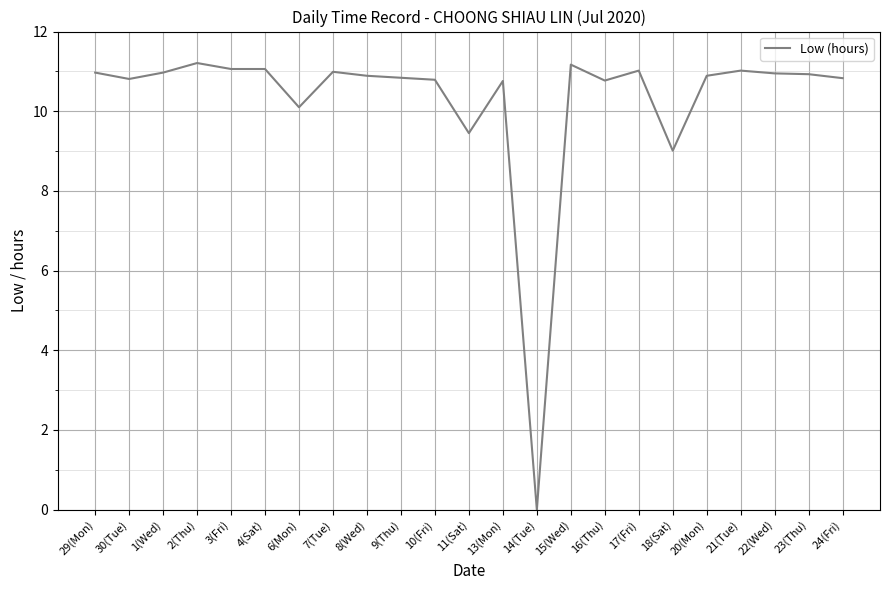

What position from the right is 4(Sat)?

18